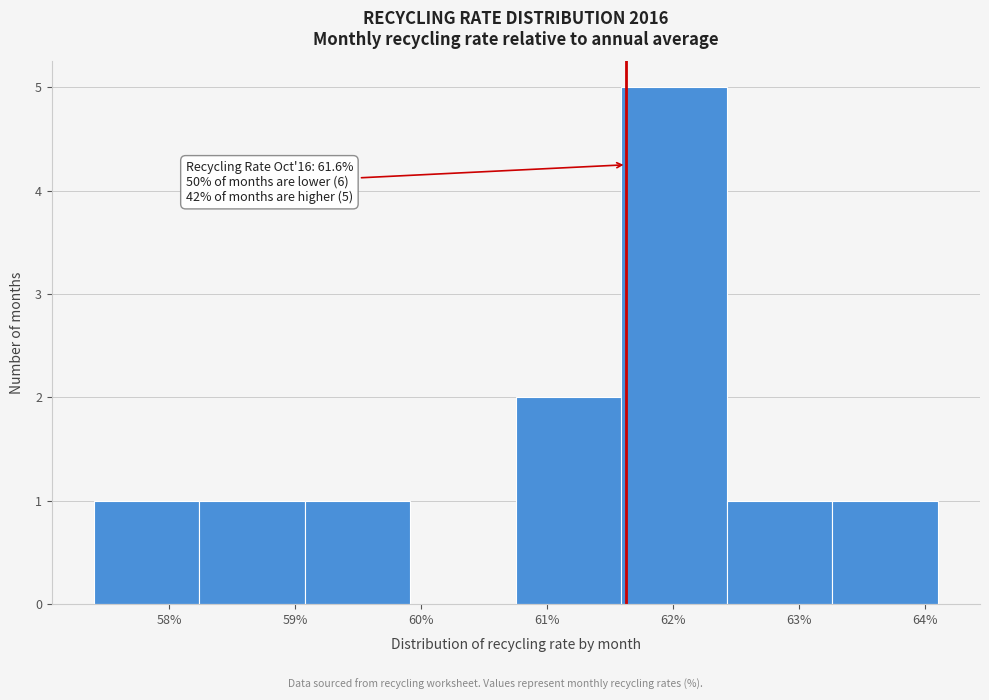

Which range on the x-axis has the tallest bar?

61.6 to 62.4